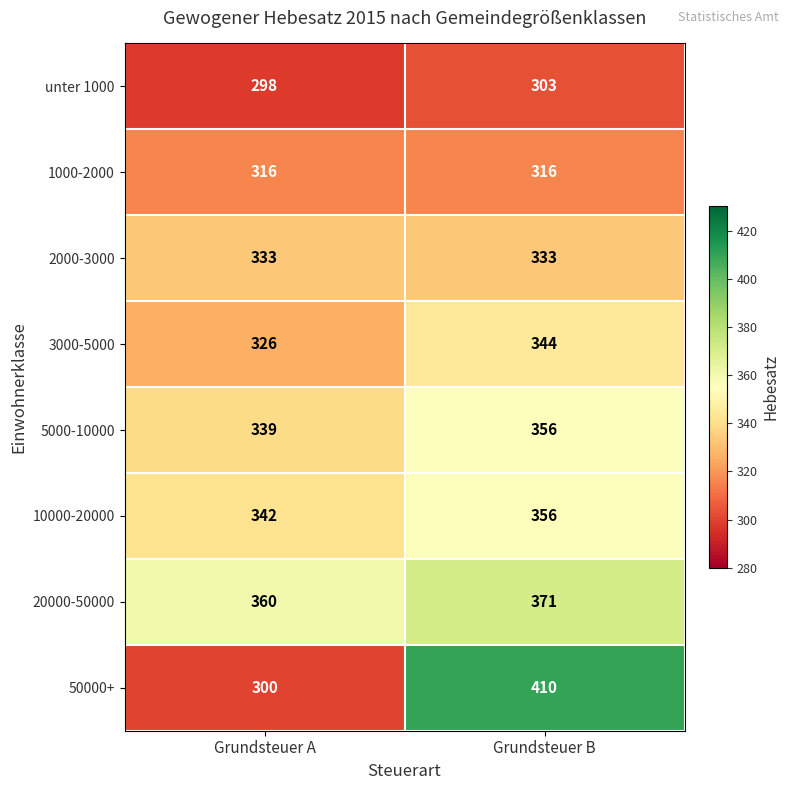

Between Grundsteuer A and Grundsteuer B, which series saw the biggest shift?

50000+